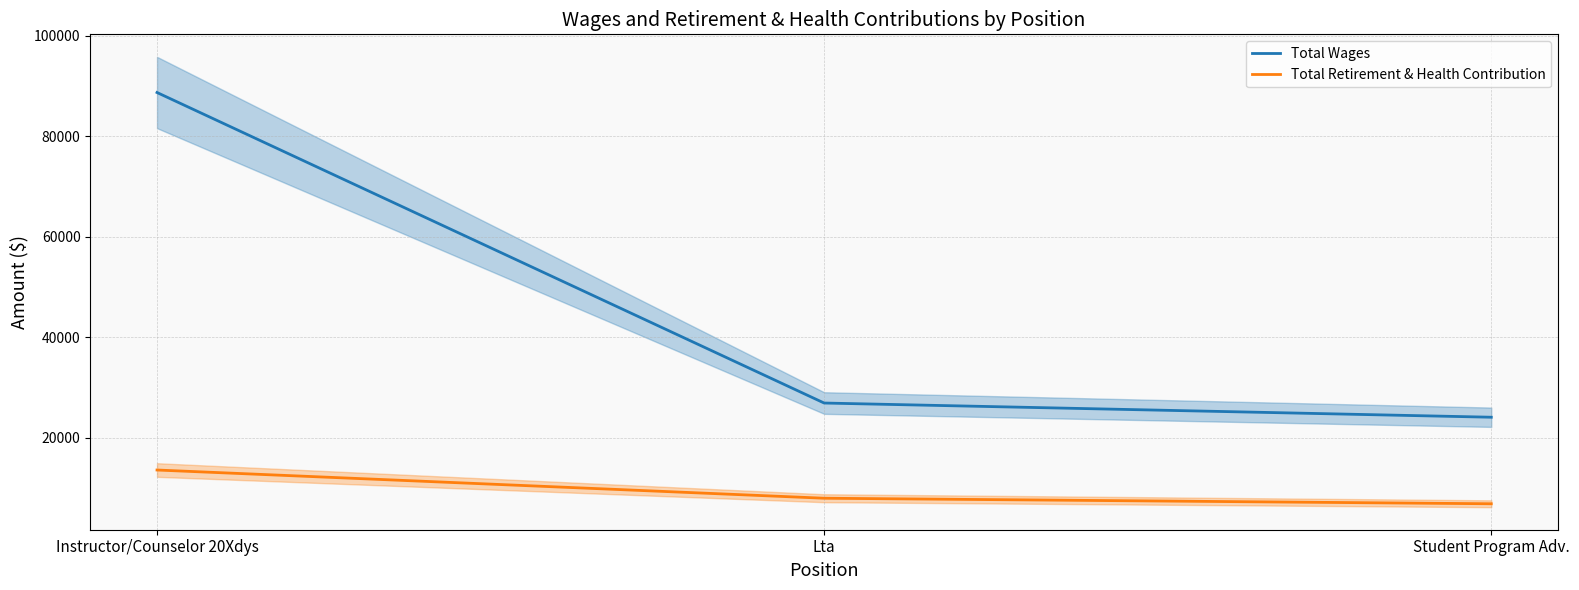

List the series in order of their overall mean, lowest first.

Total Retirement & Health Contribution, Total Wages